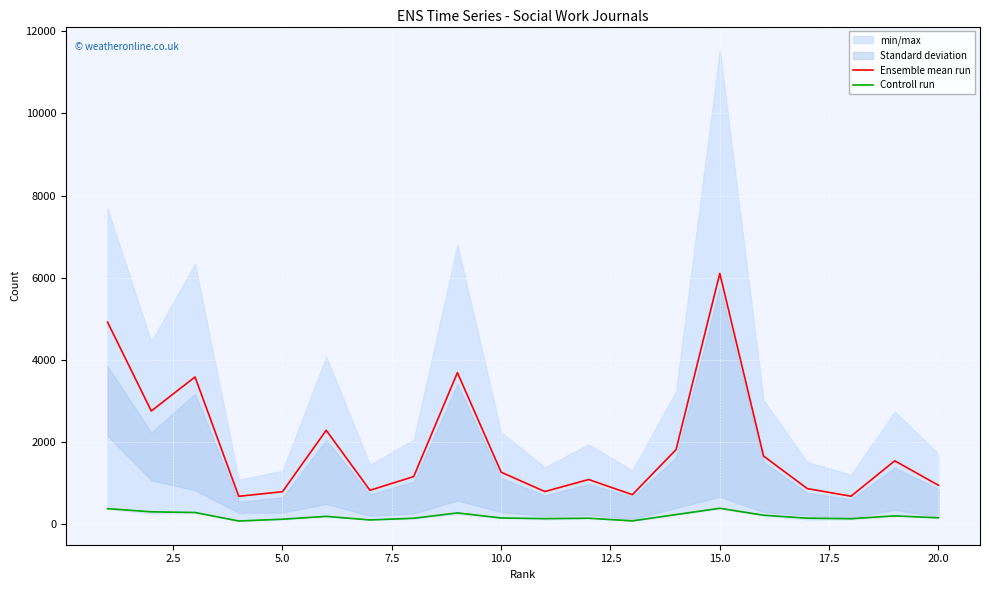

What is the minimum value for Controll run?

67.0